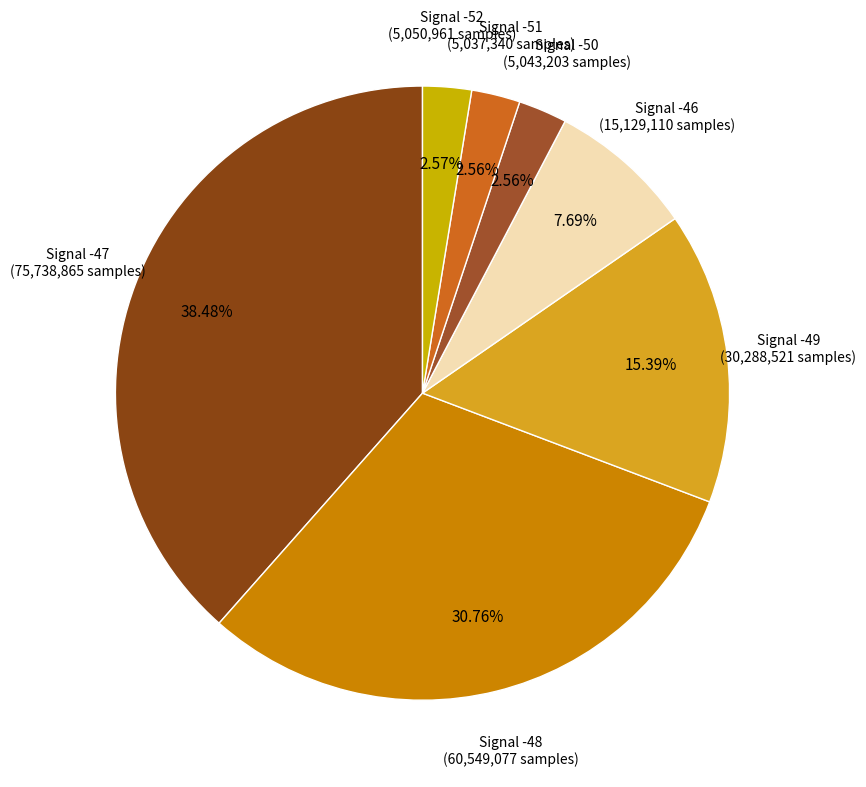

Is there a majority slice in this chart?

No